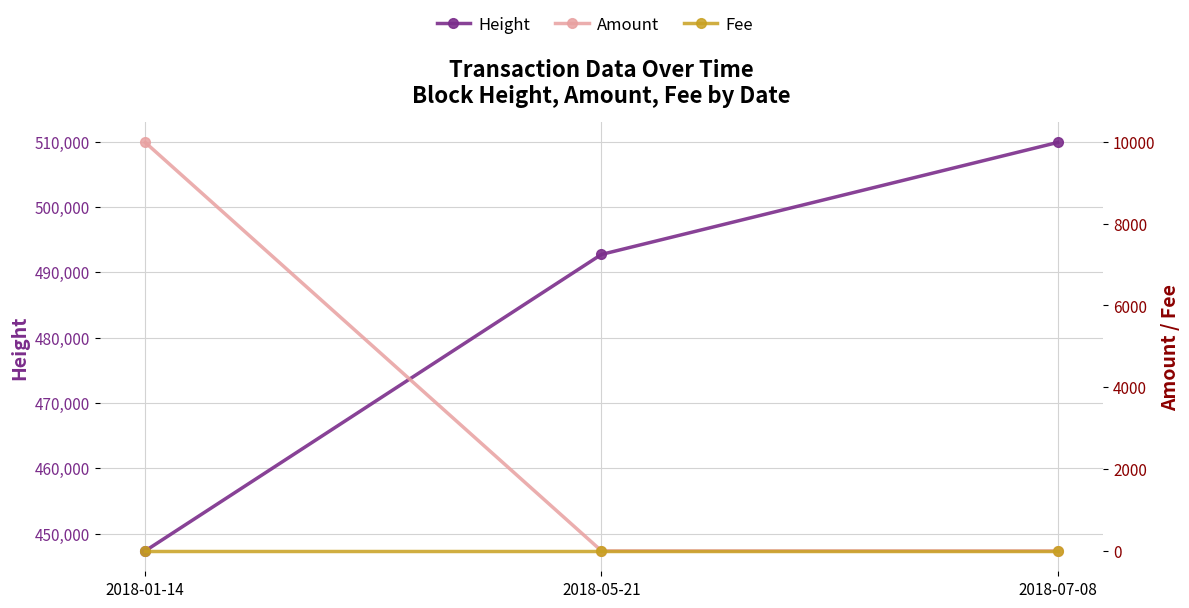

The Amount series shows 6275 at 2018-07-08. True or false?

False